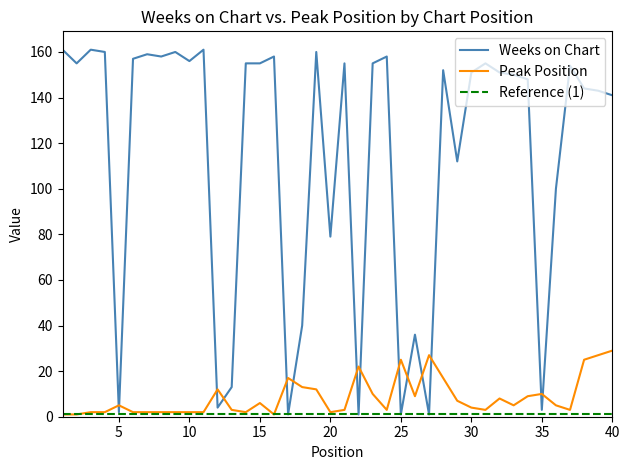

True or false: Peak Position has more than 0 interior local peaks.

True